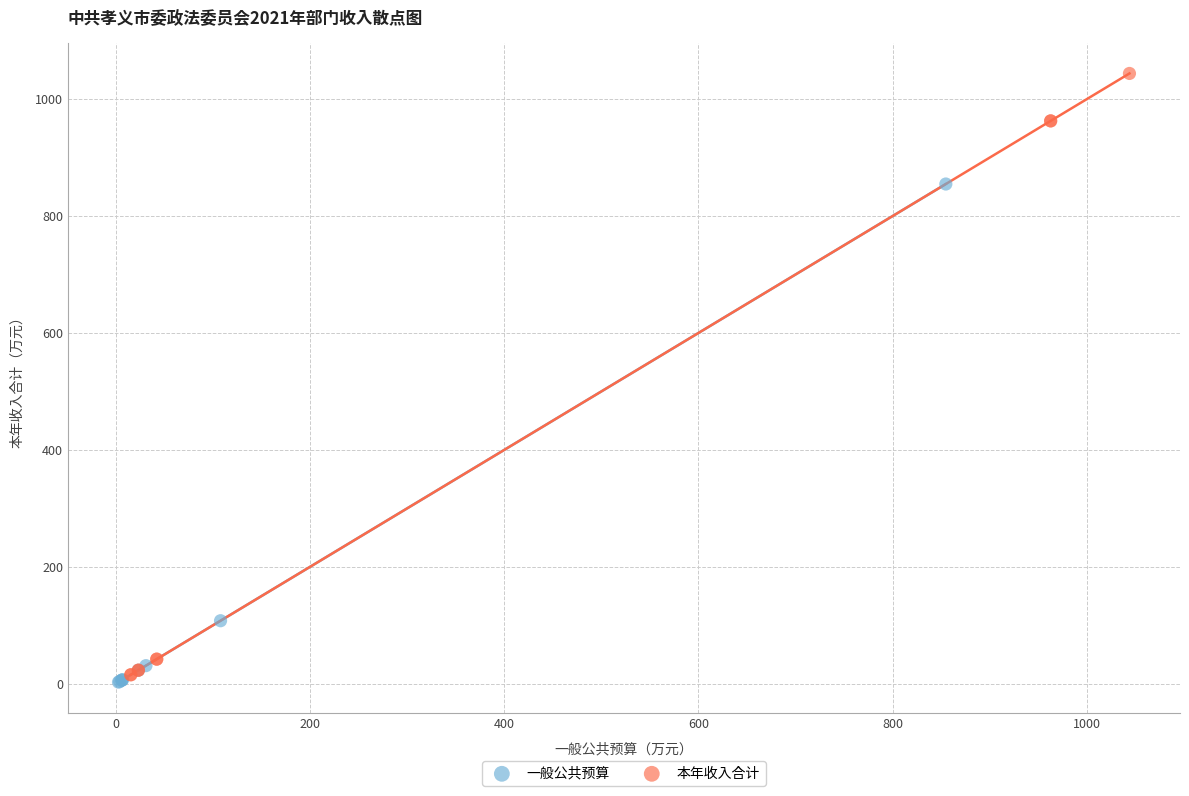

What are all the series names shown in the legend?

一般公共预算, 本年收入合计